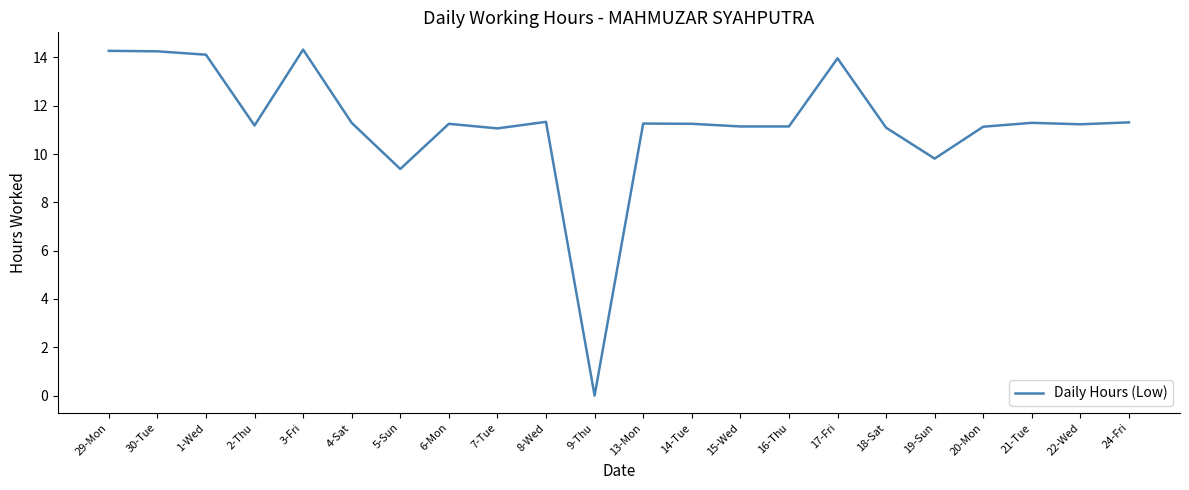

Count the number of categories in the chart.

22